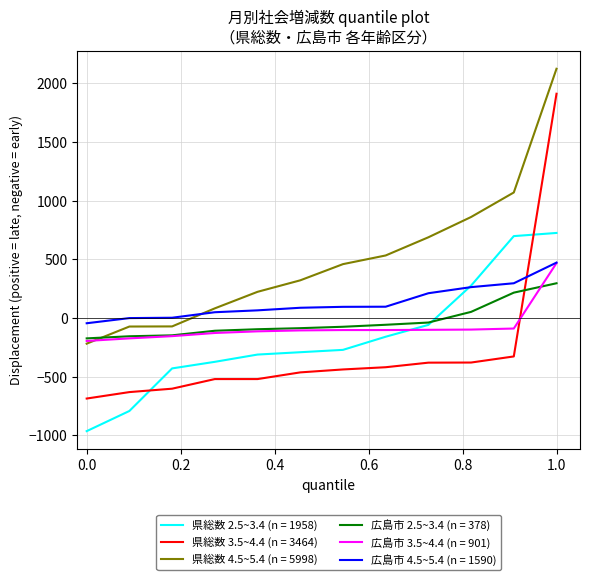

What is the greatest value displayed?

2125